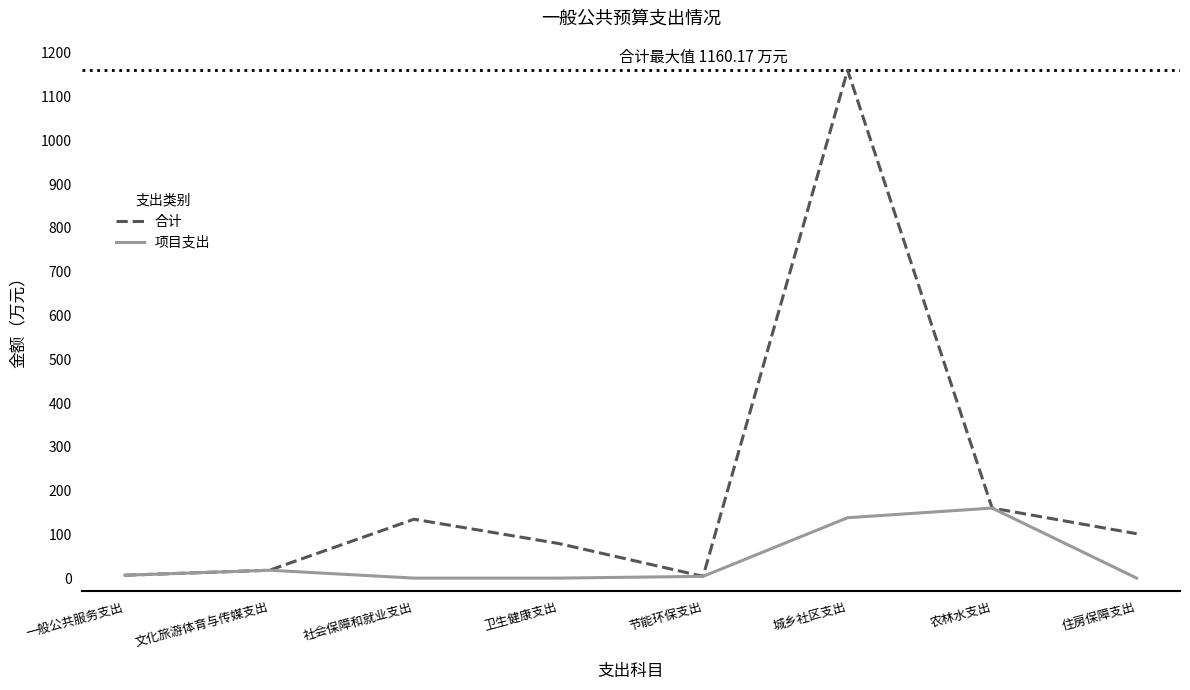

How many interior local peaks does the 合计 series have?

2